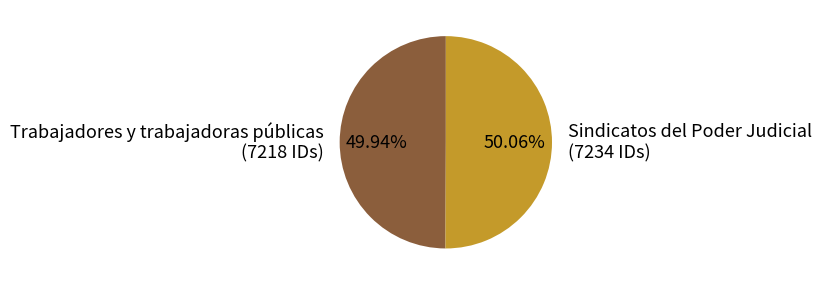

To the nearest percent, what is the combined percentage of Sindicatos del Poder Judicial and Trabajadores y trabajadoras públicas?

100%